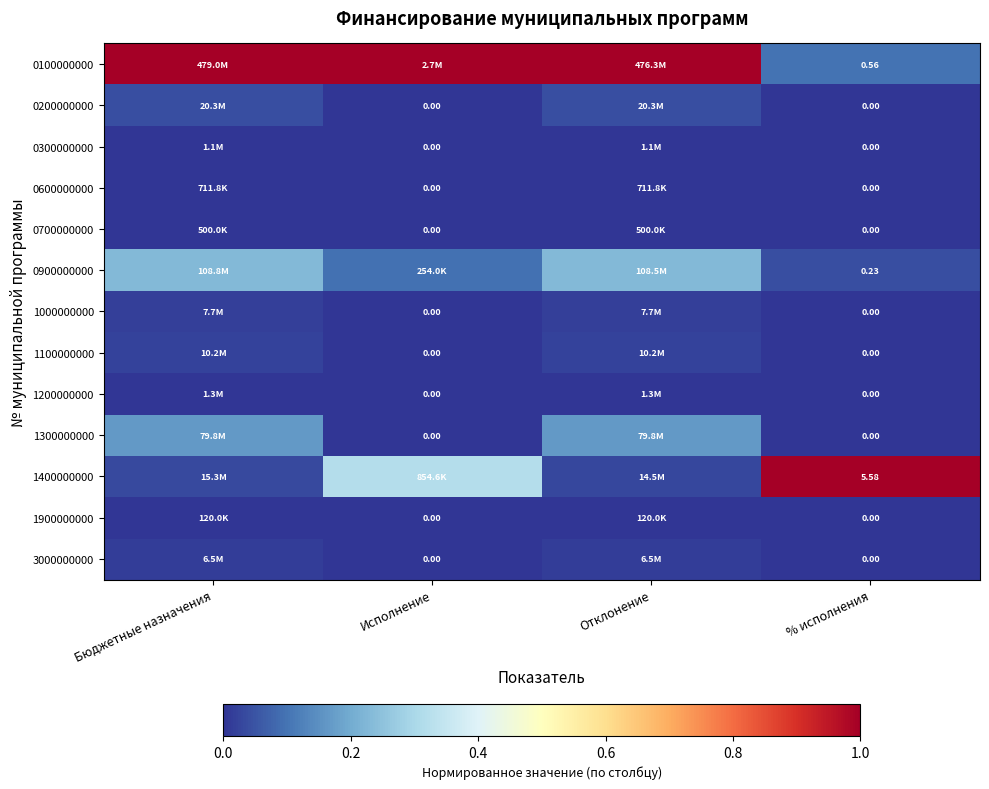

Rank the series at Исполнение from lowest to highest value.

0200000000, 0300000000, 0600000000, 0700000000, 1000000000, 1100000000, 1200000000, 1300000000, 1900000000, 3000000000, 0900000000, 1400000000, 0100000000